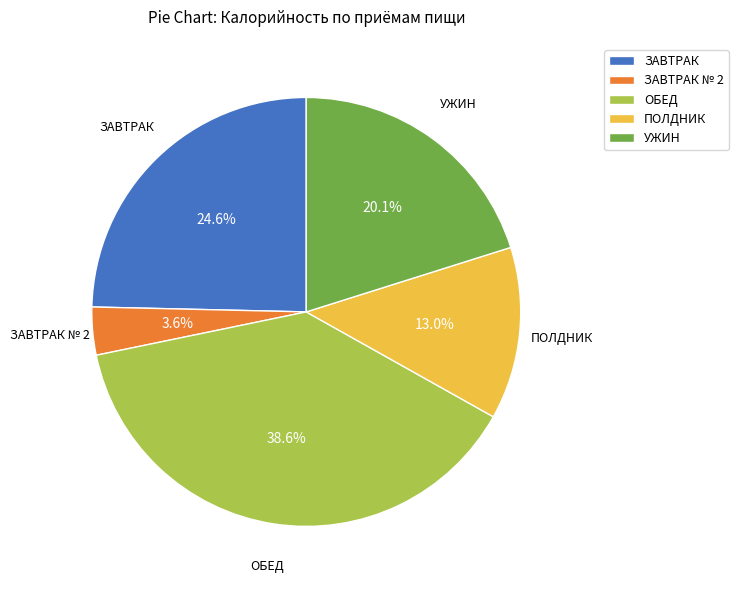

What is the ratio of the value at ПОЛДНИК to the value at УЖИН?

0.6